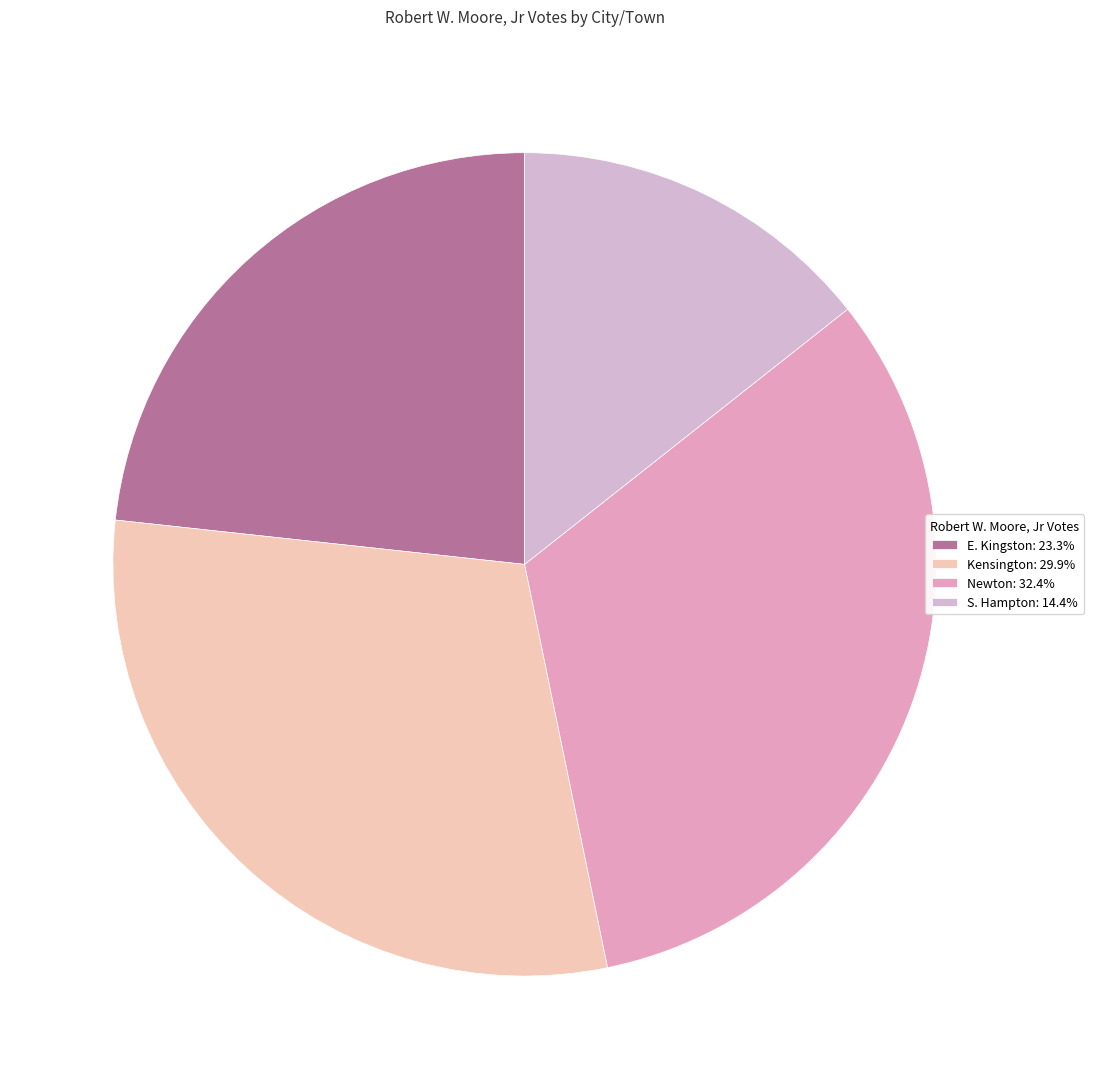

Is there any slice that represents more than half of the pie?

No